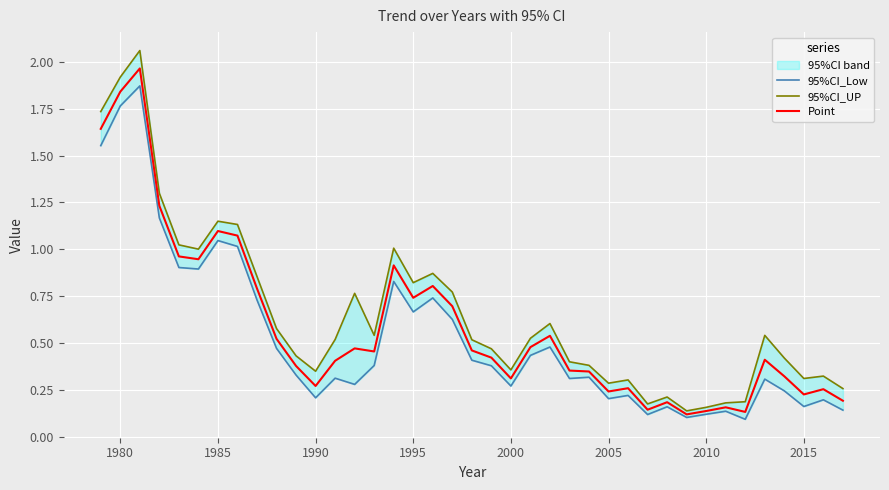

True or false: 95%CI_UP and Point cross at least once.

False